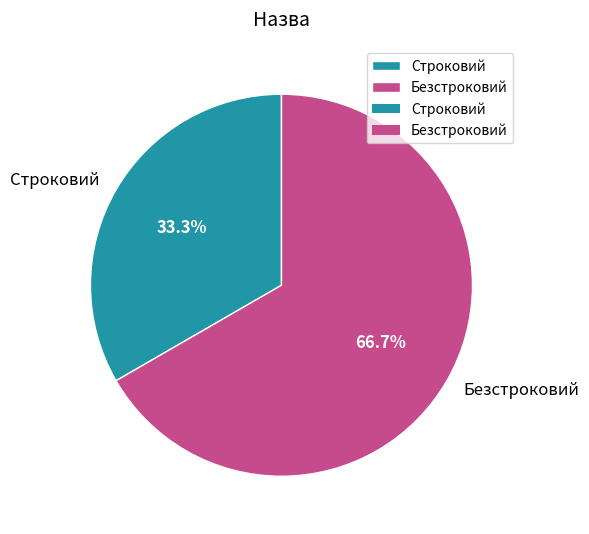

What is the ratio of the value at Безстроковий to the value at Строковий?

2.0